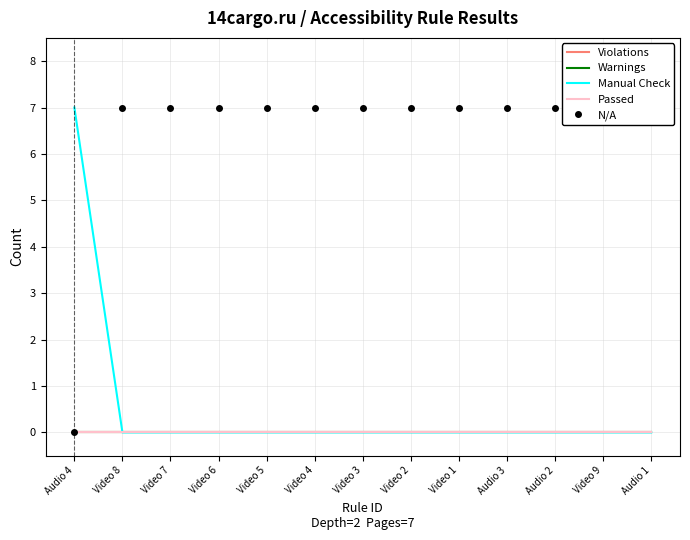

True or false: Violations and N/A cross at least once.

False